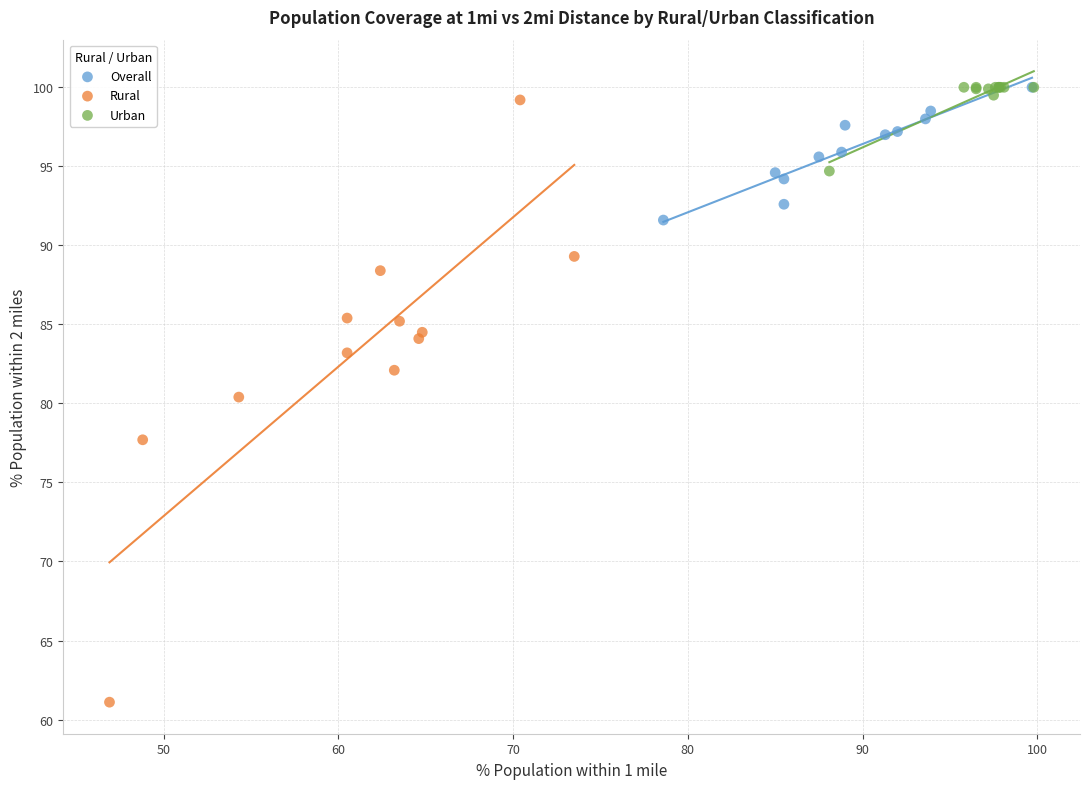

Which series has the largest Y range (max minus min)?

Rural